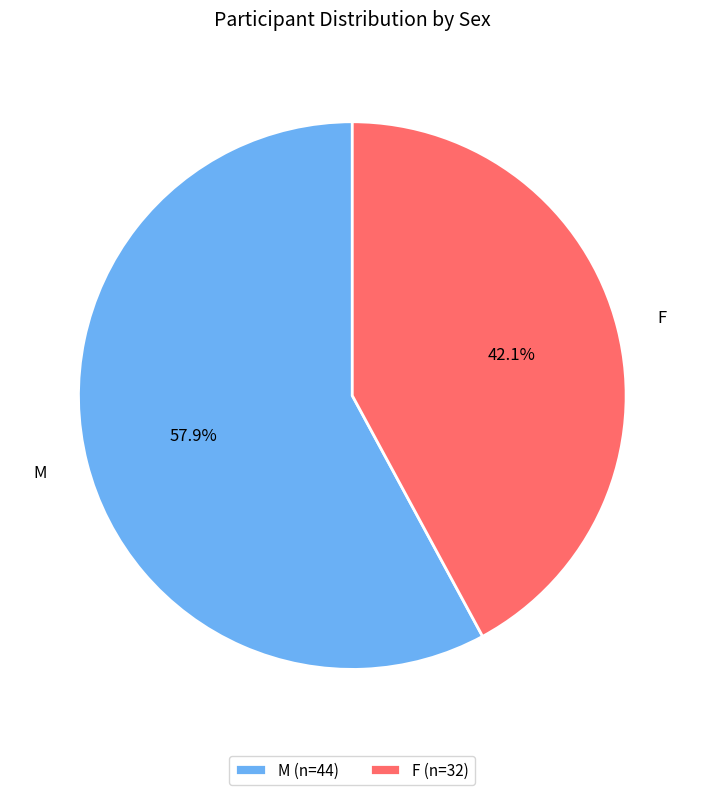

How many slices are in this pie chart?

2